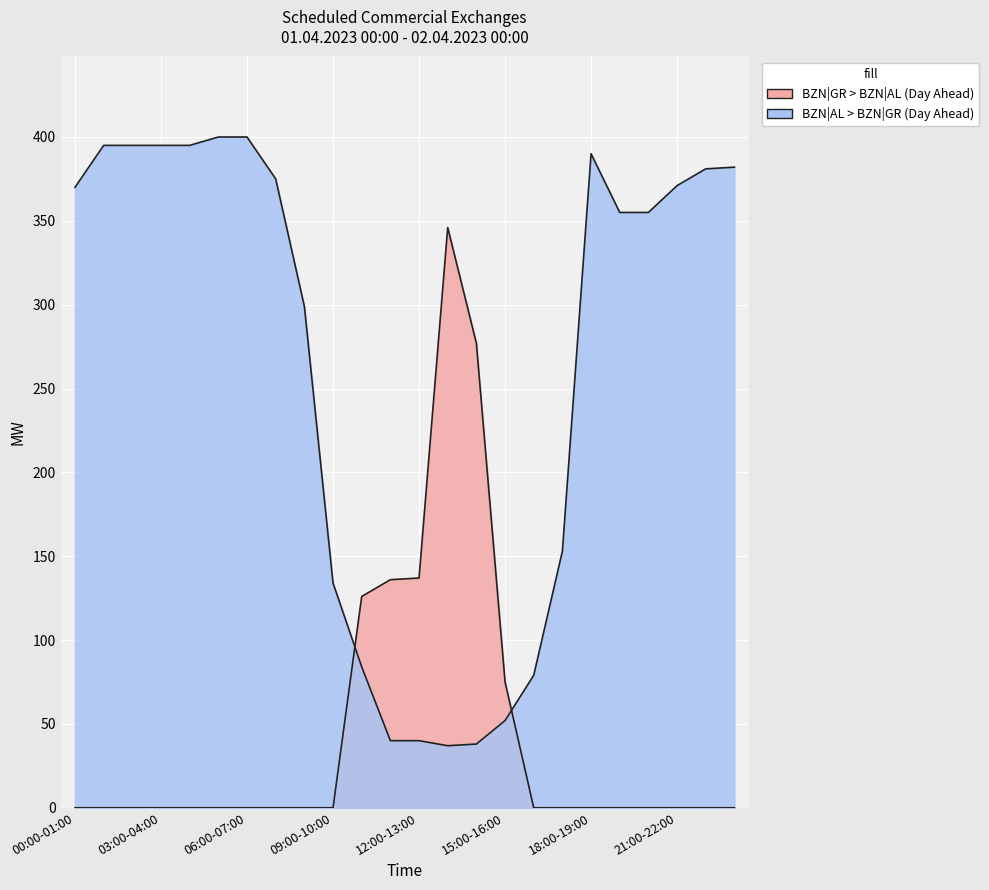

Rank the series by their average value, from lowest to highest.

BZN|GR > BZN|AL (Day Ahead), BZN|AL > BZN|GR (Day Ahead)